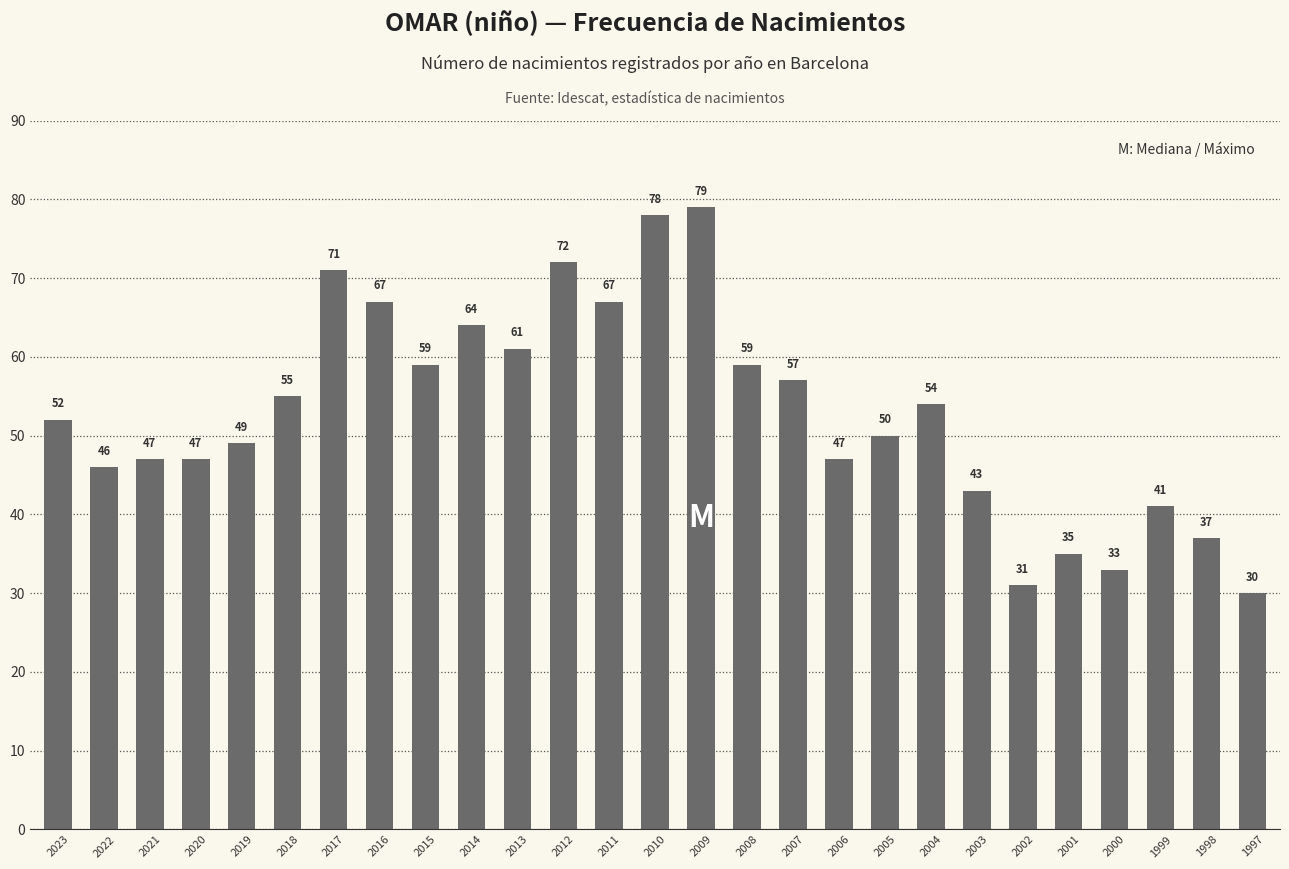

Count the number of categories in the chart.

27